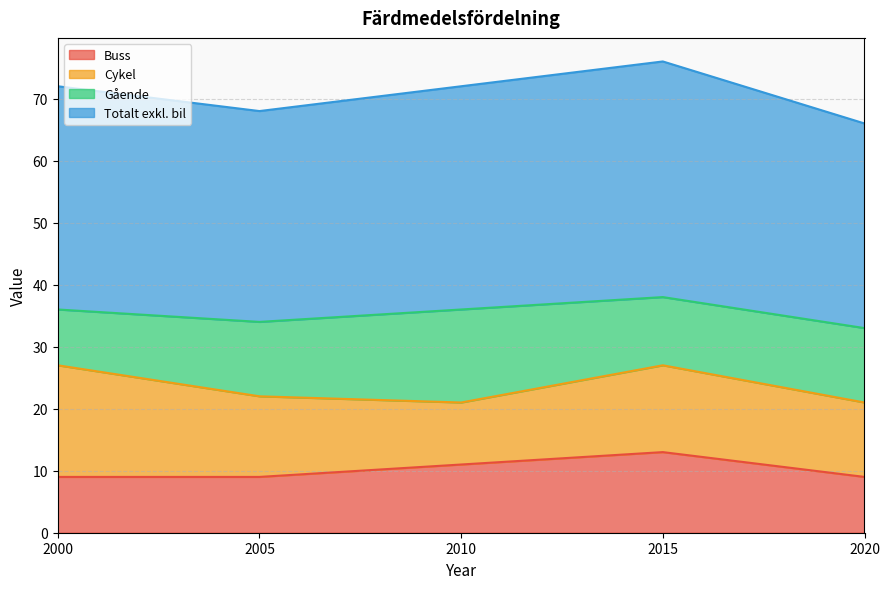

At which category does Buss reach its first local peak?

2015